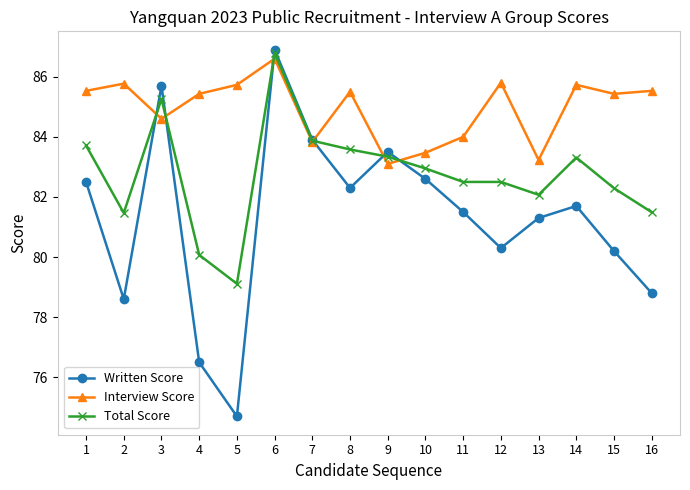

What is the approximate value of Written Score at 9?

83.5